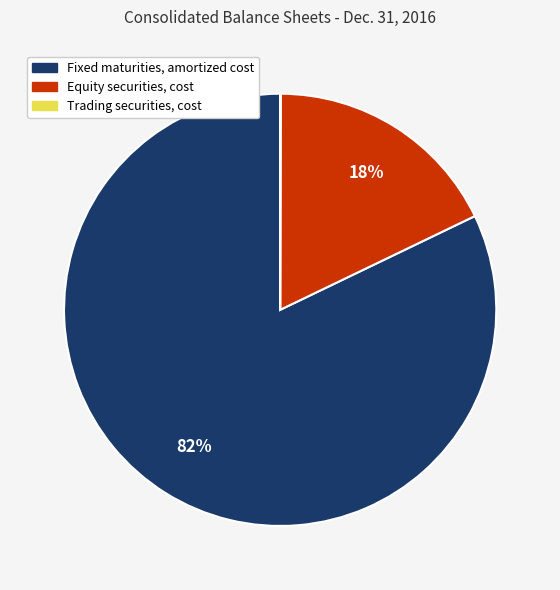

Approximately how many times larger is the value at Fixed maturities, amortized cost compared to Equity securities, cost?

4.6